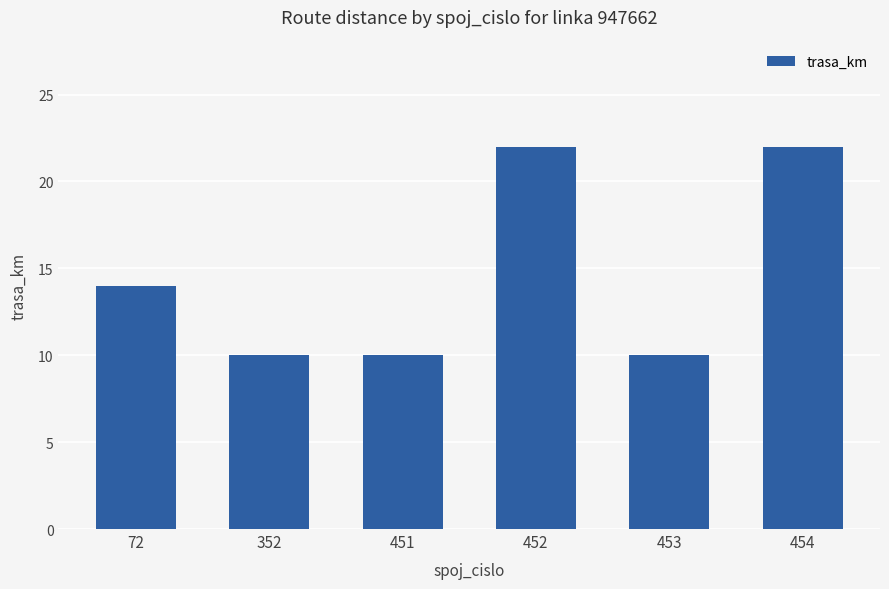

What is the average value?

15